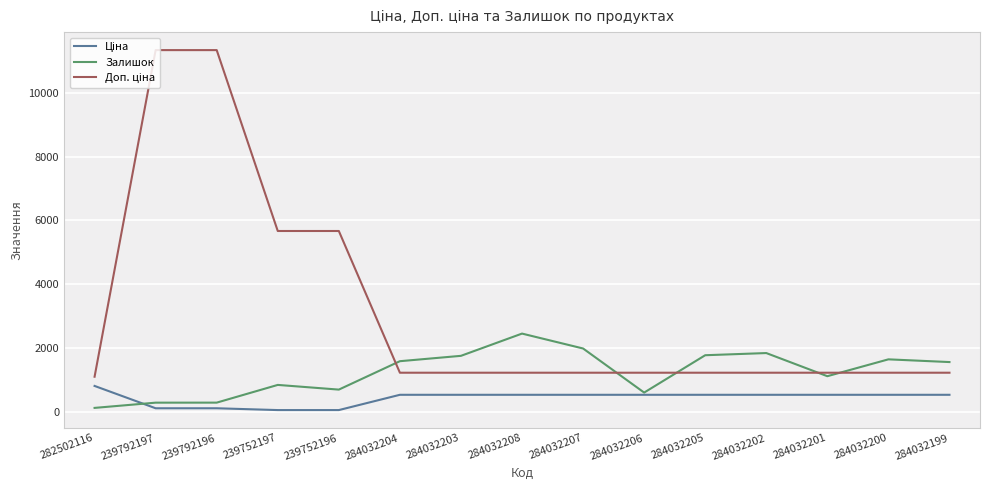

At which label does Залишок first exceed 1561?

284032204